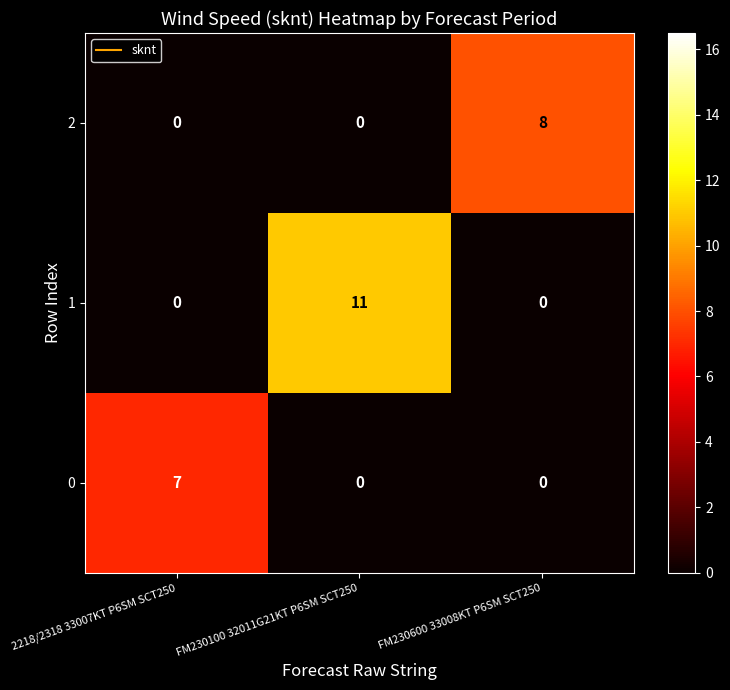

What is the difference between the maximum and minimum values in the 1 series?

11